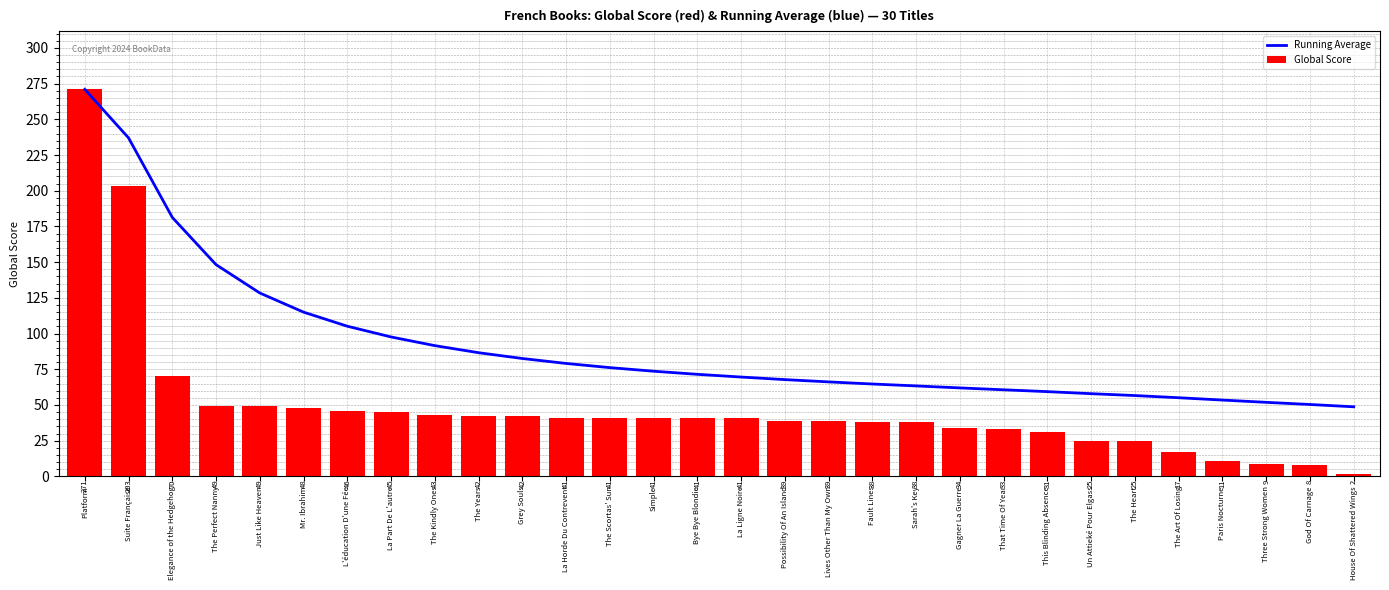

What is the smallest value displayed?

2.0